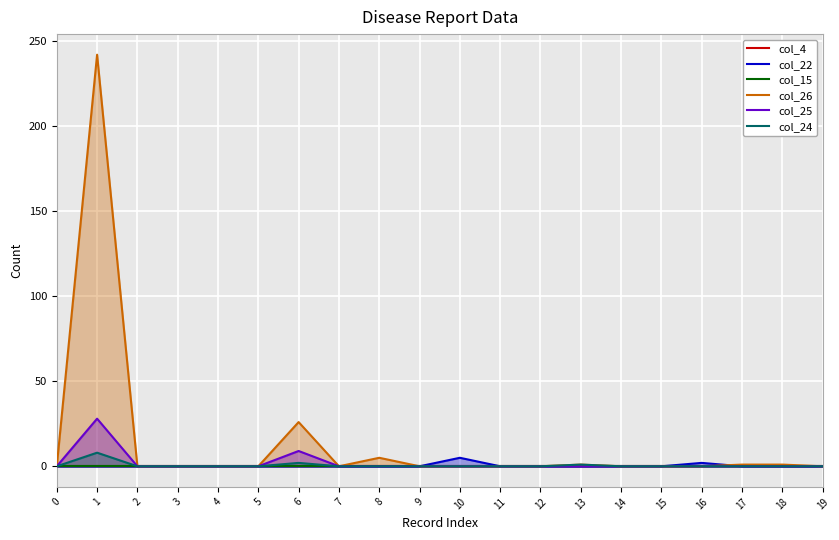

The col_26 series shows 0 at 17. True or false?

False